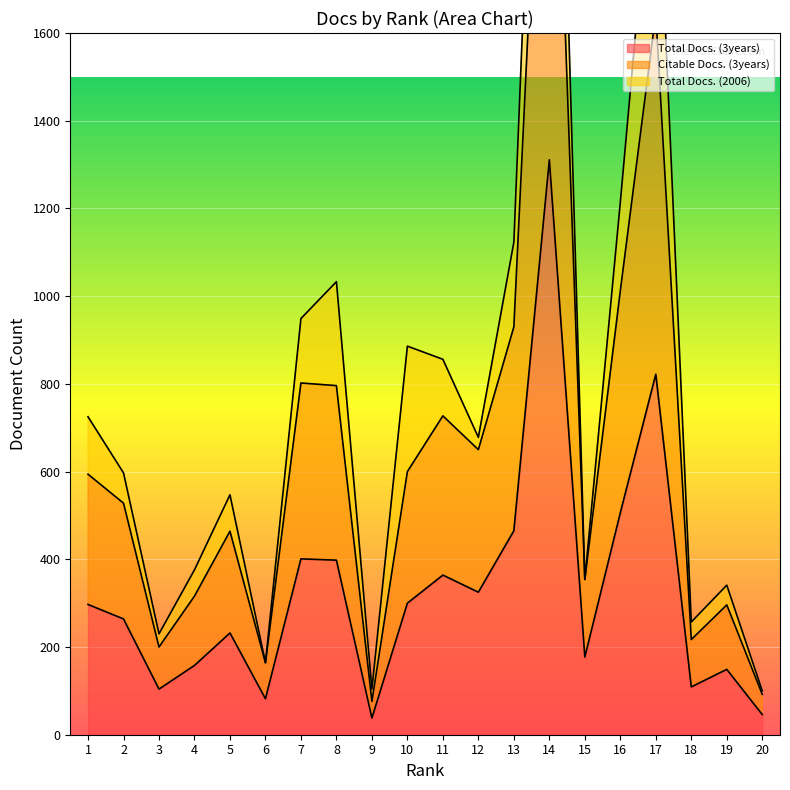

What is the maximum value for Total Docs. (3years)?

1311